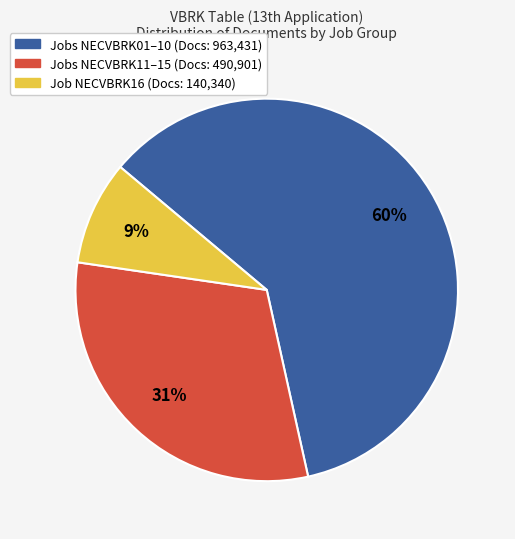

How many slices are in this pie chart?

3